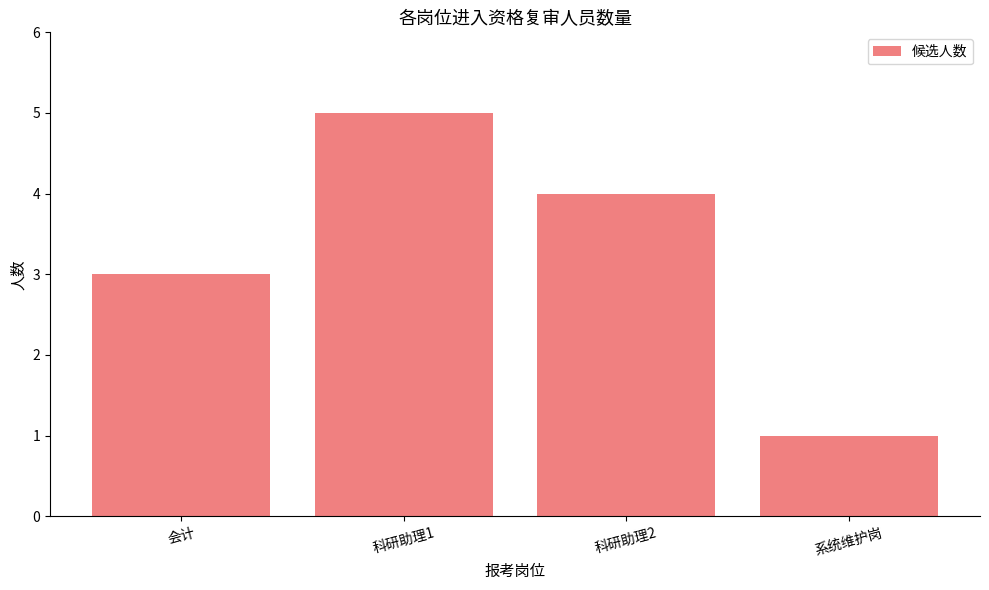

Count the number of categories in the chart.

4